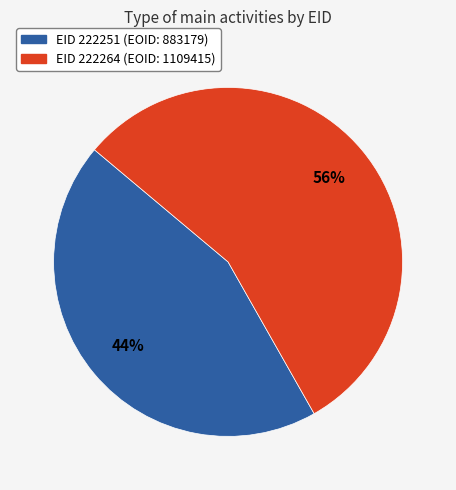

What percentage is the EID 222251 (EOID: 883179) slice, to the nearest percent?

44%